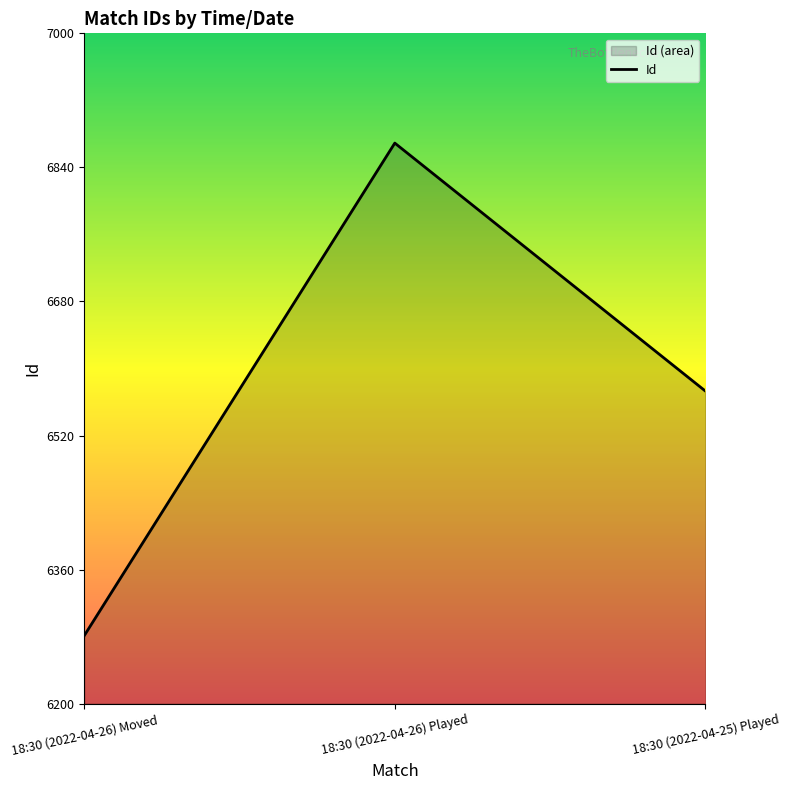

Which label corresponds to the smallest value in the chart?

18:30 (2022-04-26) Moved